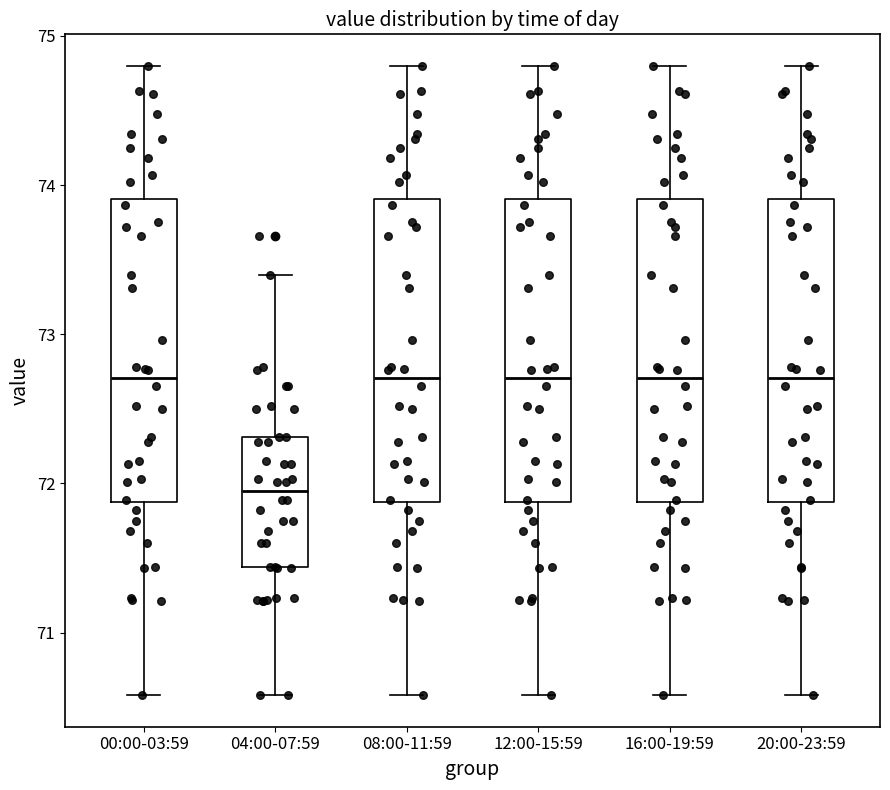

Reading left to right, transcribe this box plot: for each box, give where its median line is, the range the box spans, and where its two whiskers end, as read against the y-axis. The values are not printed on the chart, so give them approximately, as read against the axis.

00:00-03:59: median 72.7, box 71.9 to 73.9, whiskers 70.6 to 74.8
04:00-07:59: median 72.0, box 71.4 to 72.3, whiskers 70.6 to 73.4
08:00-11:59: median 72.7, box 71.9 to 73.9, whiskers 70.6 to 74.8
12:00-15:59: median 72.7, box 71.9 to 73.9, whiskers 70.6 to 74.8
16:00-19:59: median 72.7, box 71.9 to 73.9, whiskers 70.6 to 74.8
20:00-23:59: median 72.7, box 71.9 to 73.9, whiskers 70.6 to 74.8